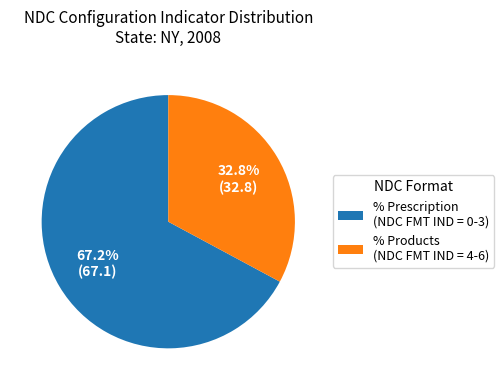

To the nearest percent, what is the difference between the largest and smallest slice percentages?

34%